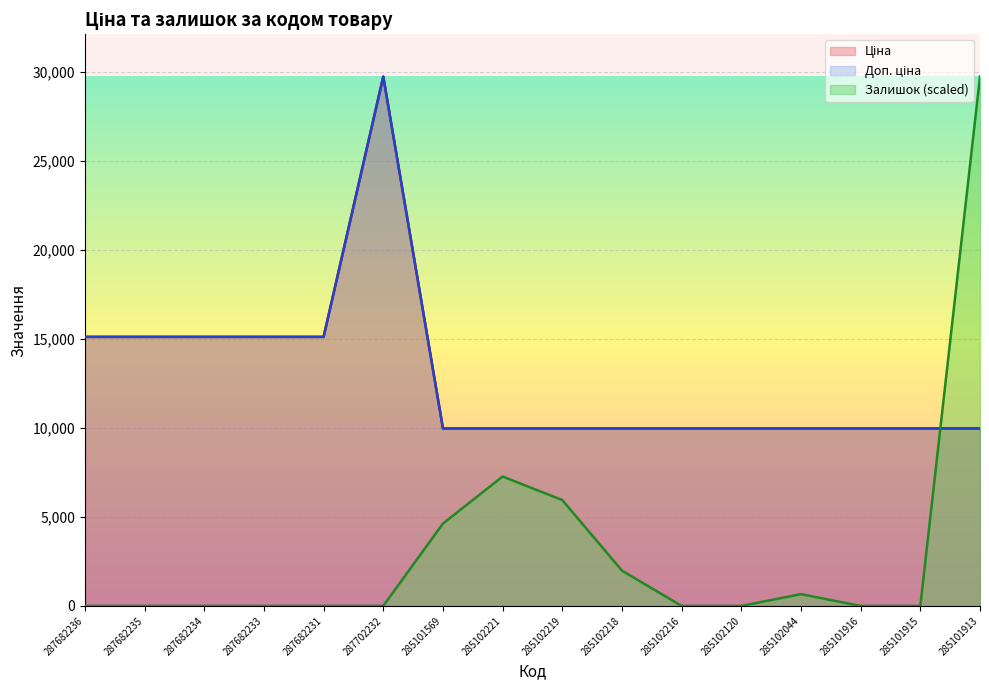

List the series in order of their peak value, lowest first.

Залишок, Ціна, Доп. ціна